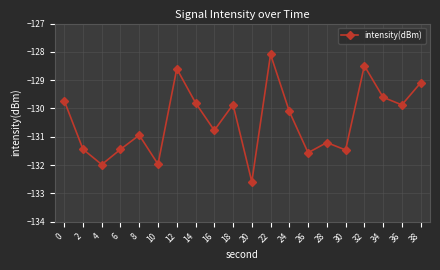

What is the difference between the maximum and minimum values?

4.5